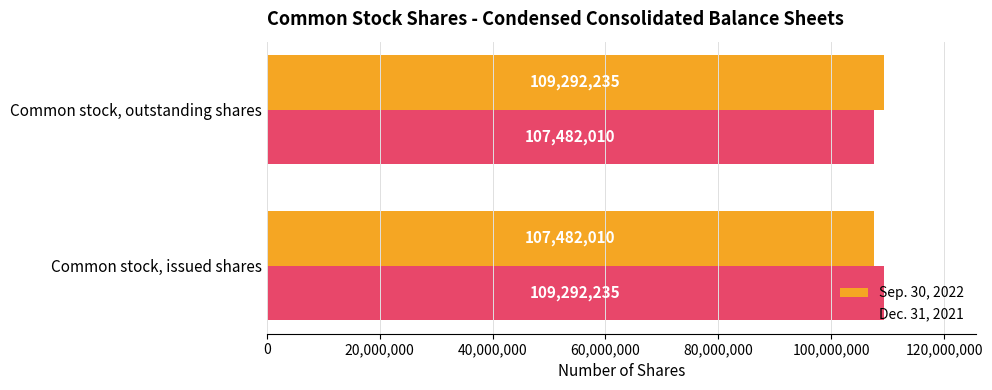

Rank the series at Common stock, issued shares from lowest to highest value.

Sep. 30, 2022, Dec. 31, 2021